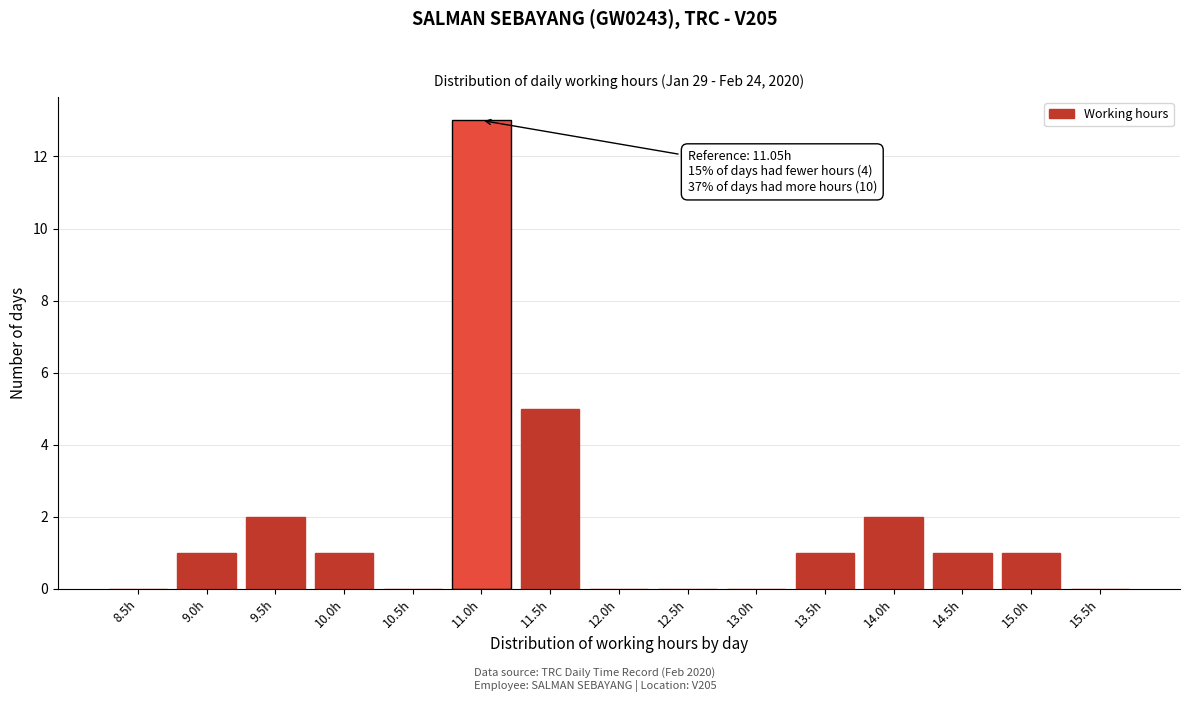

Reading left to right, transcribe all the data shown in this chart.

8.5h=0	9.0h=1	9.5h=2	10.0h=1	10.5h=0	11.0h=13	11.5h=5	12.0h=0	12.5h=0	13.0h=0	13.5h=1	14.0h=2	14.5h=1	15.0h=1	15.5h=0